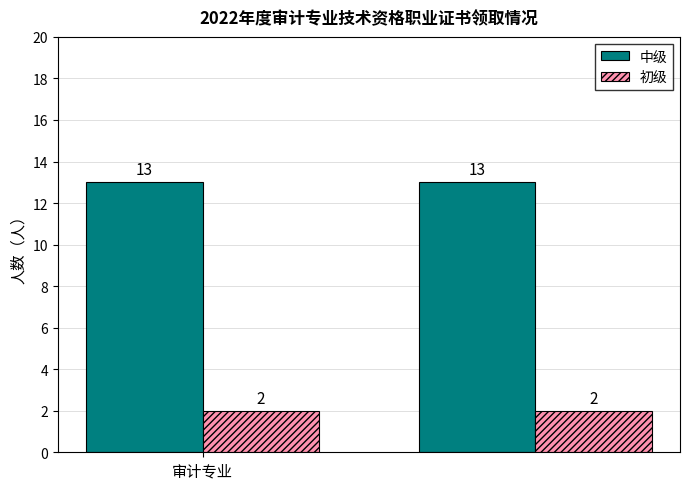

What is the maximum value shown in the chart?

13